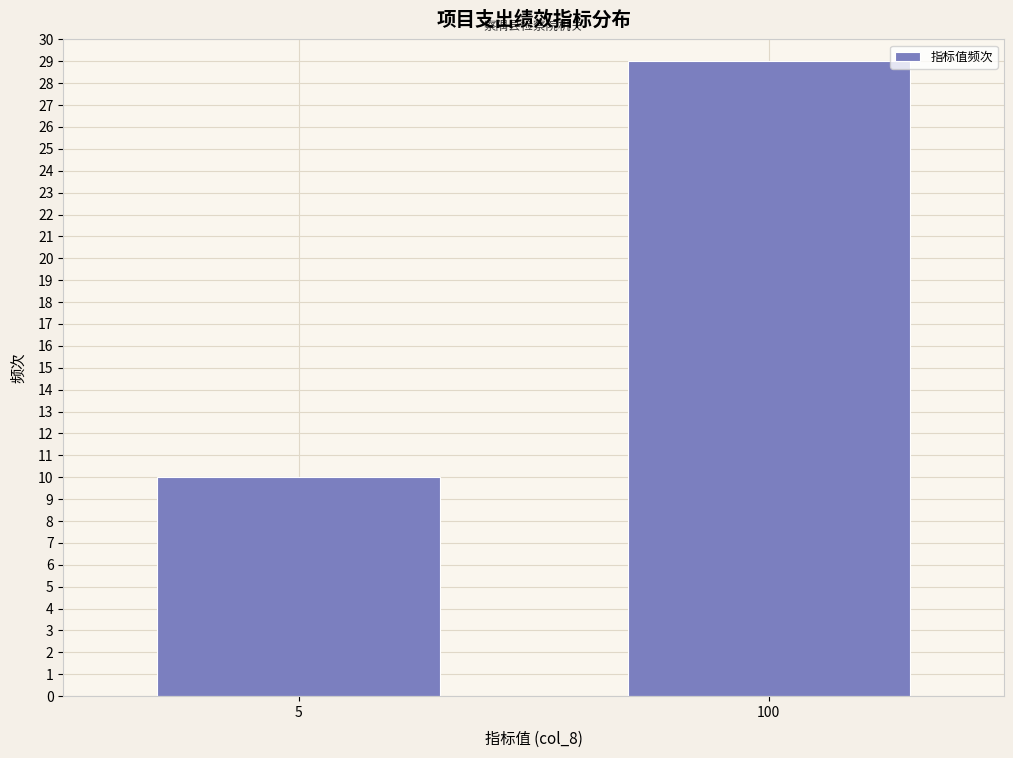

Reading left to right, list all the values displayed in this chart.

5=10	100=29